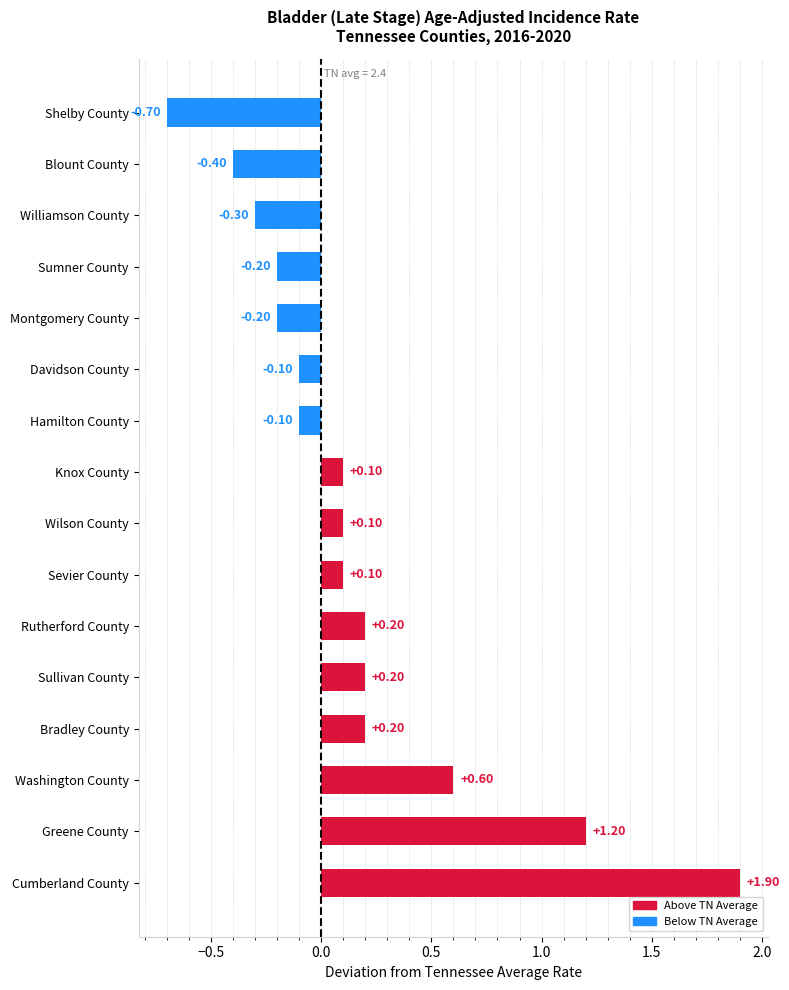

How many values exceed 0?

9